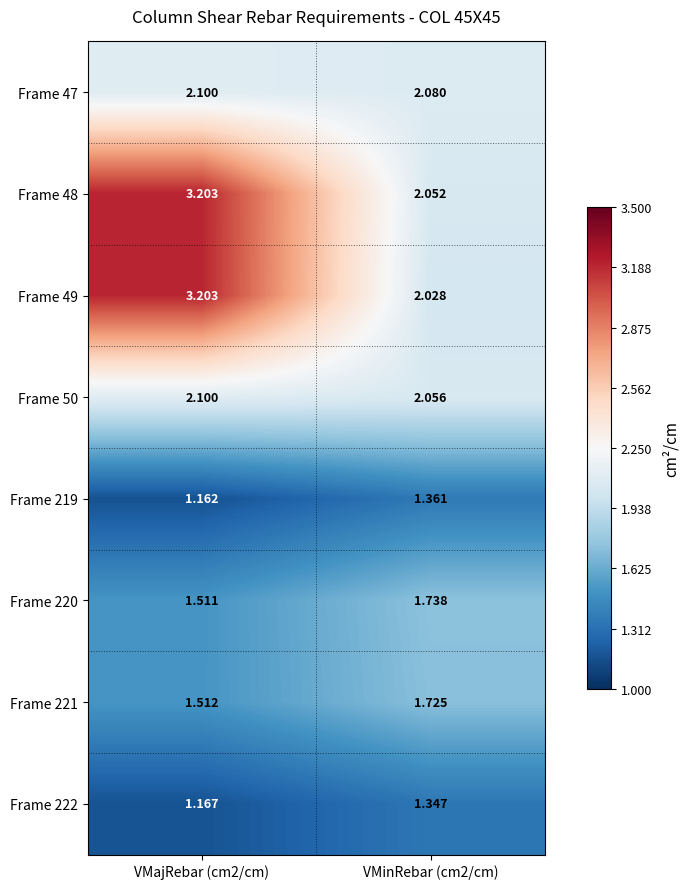

Is the value of Frame 48 at VMajRebar (cm2/cm) greater than the value of Frame 219 at VMajRebar (cm2/cm)?

Yes